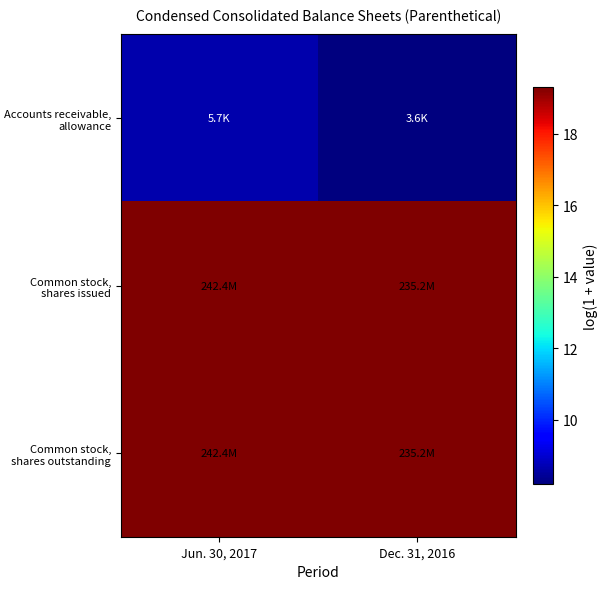

Which has a higher value, Jun. 30, 2017 or Dec. 31, 2016?

Jun. 30, 2017